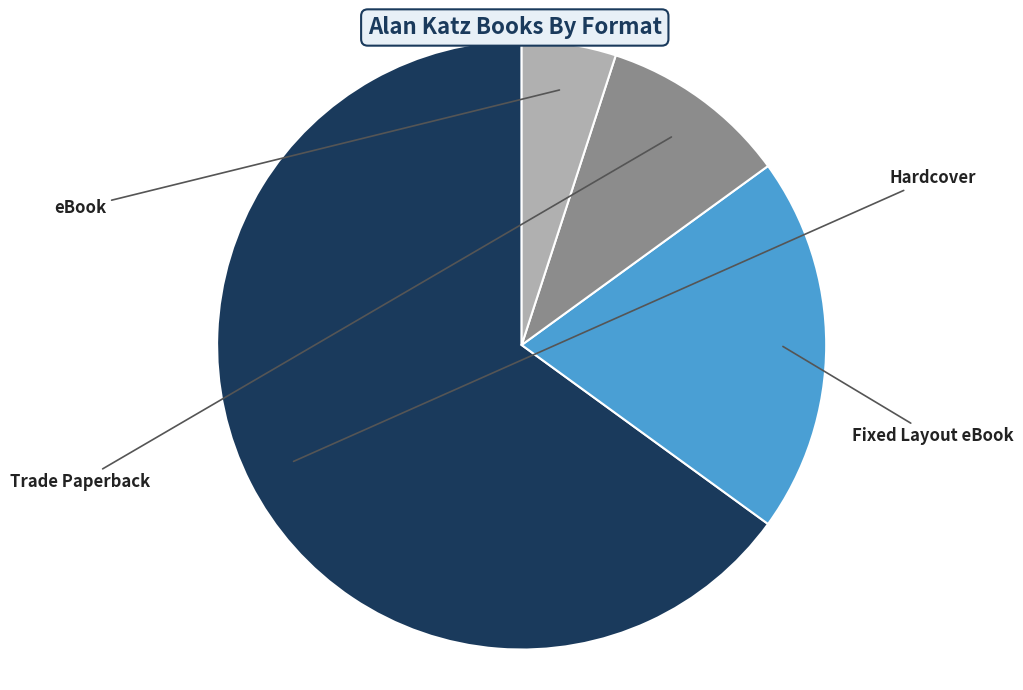

What is the change in value from Hardcover to eBook?

-1